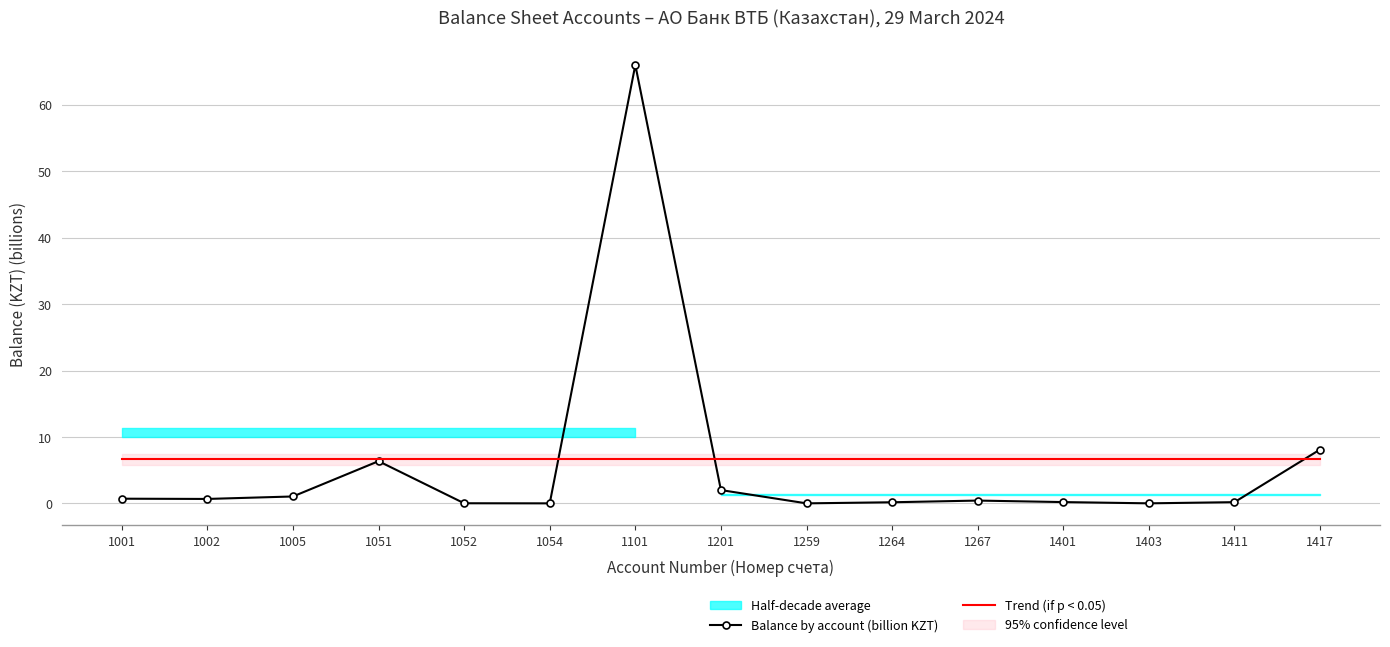

What is the total value across all series at 1401?

6.8